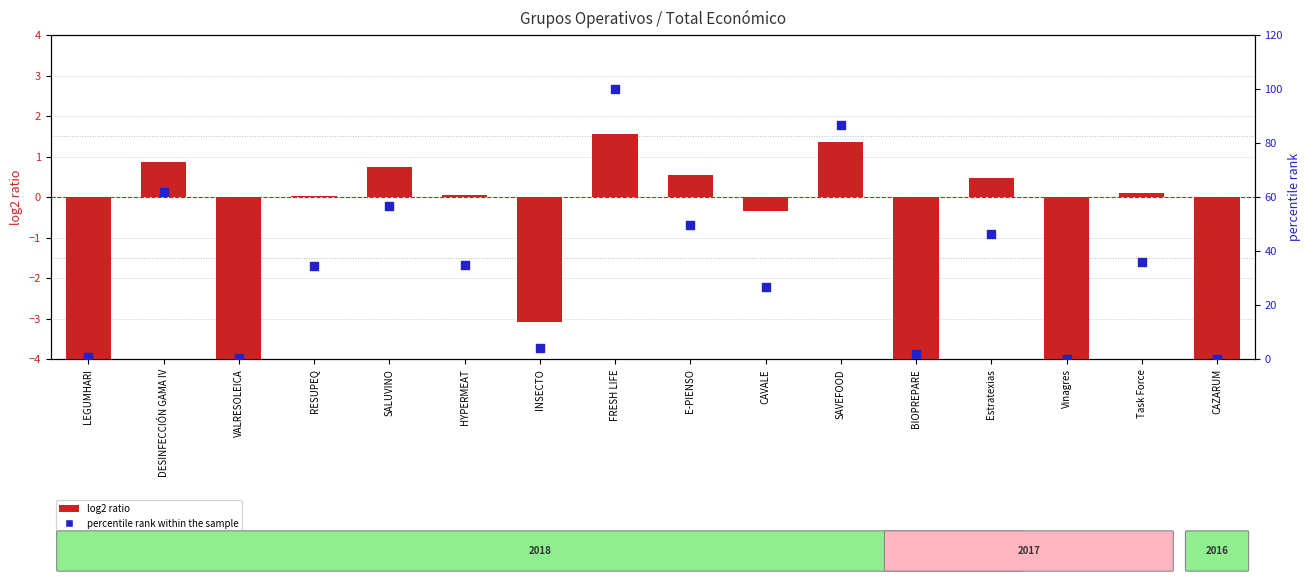

Which series contains the highest Y value?

percentile rank within the sample